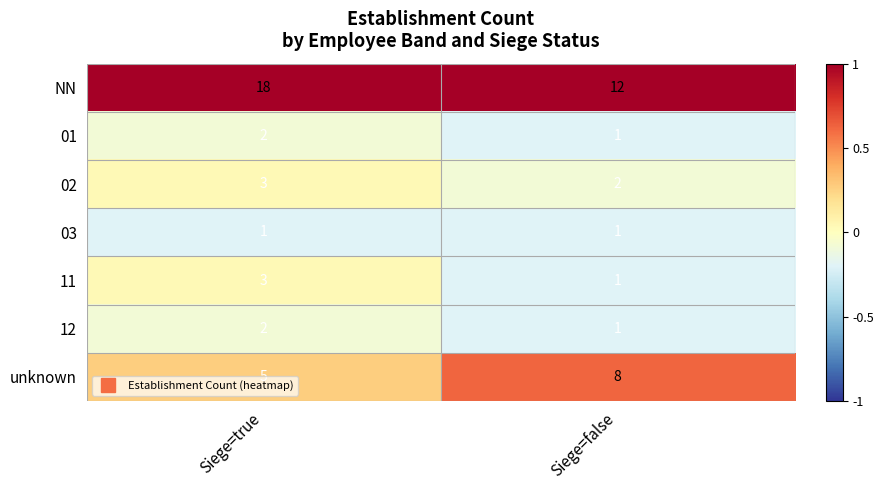

At which label does 11 reach its minimum?

Siege=false